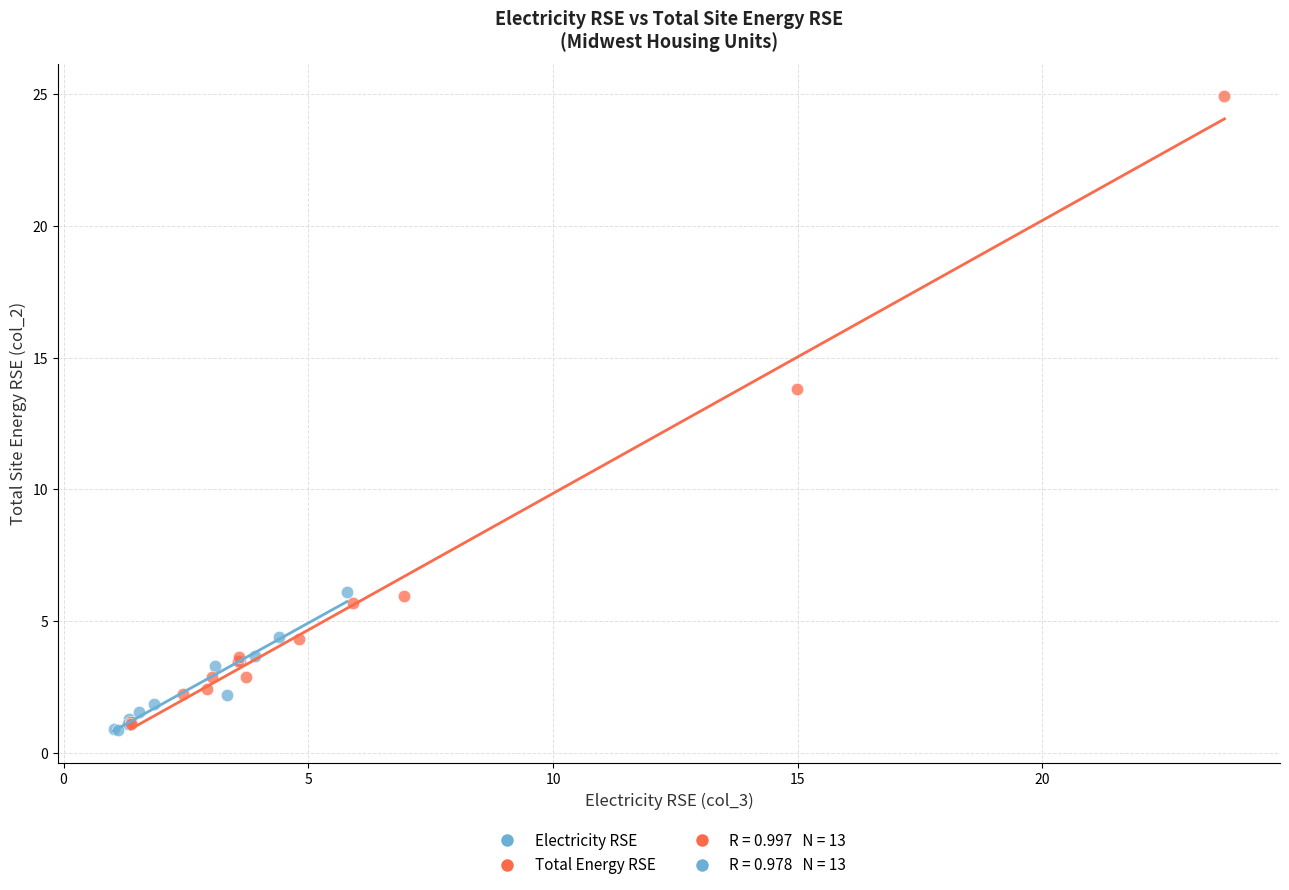

Which series has the widest spread of Y values?

Total Energy RSE